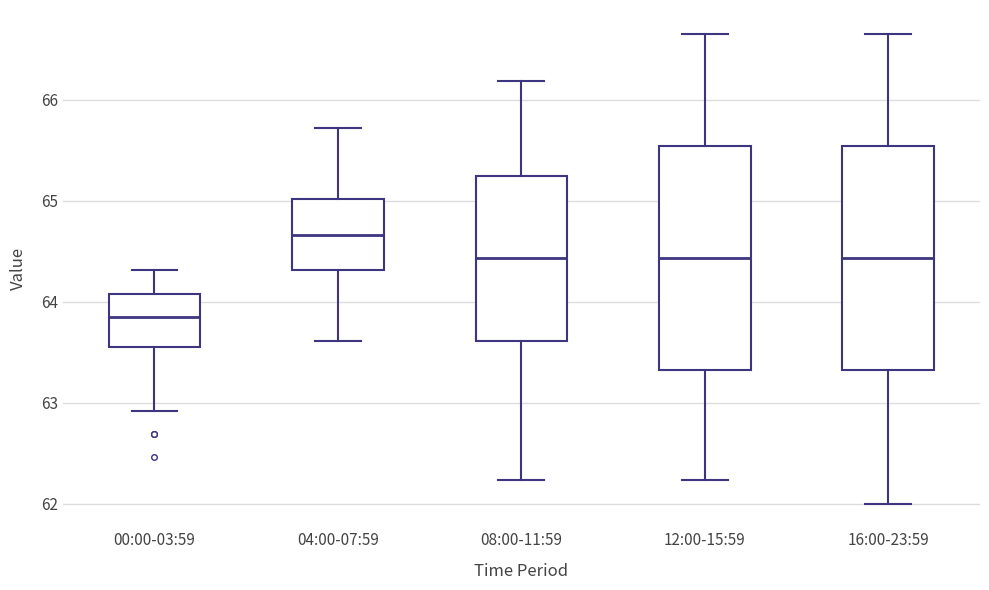

Reading left to right, transcribe this box plot: for each box, give where its median line is, the range the box spans, and where its two whiskers end, as read against the y-axis. The values are not printed on the chart, so give them approximately, as read against the axis.

00:00-03:59: median 63.8, box 63.6 to 64.1, whiskers 62.9 to 64.3
04:00-07:59: median 64.7, box 64.3 to 65.0, whiskers 63.6 to 65.7
08:00-11:59: median 64.4, box 63.6 to 65.3, whiskers 62.2 to 66.2
12:00-15:59: median 64.4, box 63.3 to 65.5, whiskers 62.2 to 66.7
16:00-23:59: median 64.4, box 63.3 to 65.5, whiskers 62.0 to 66.7